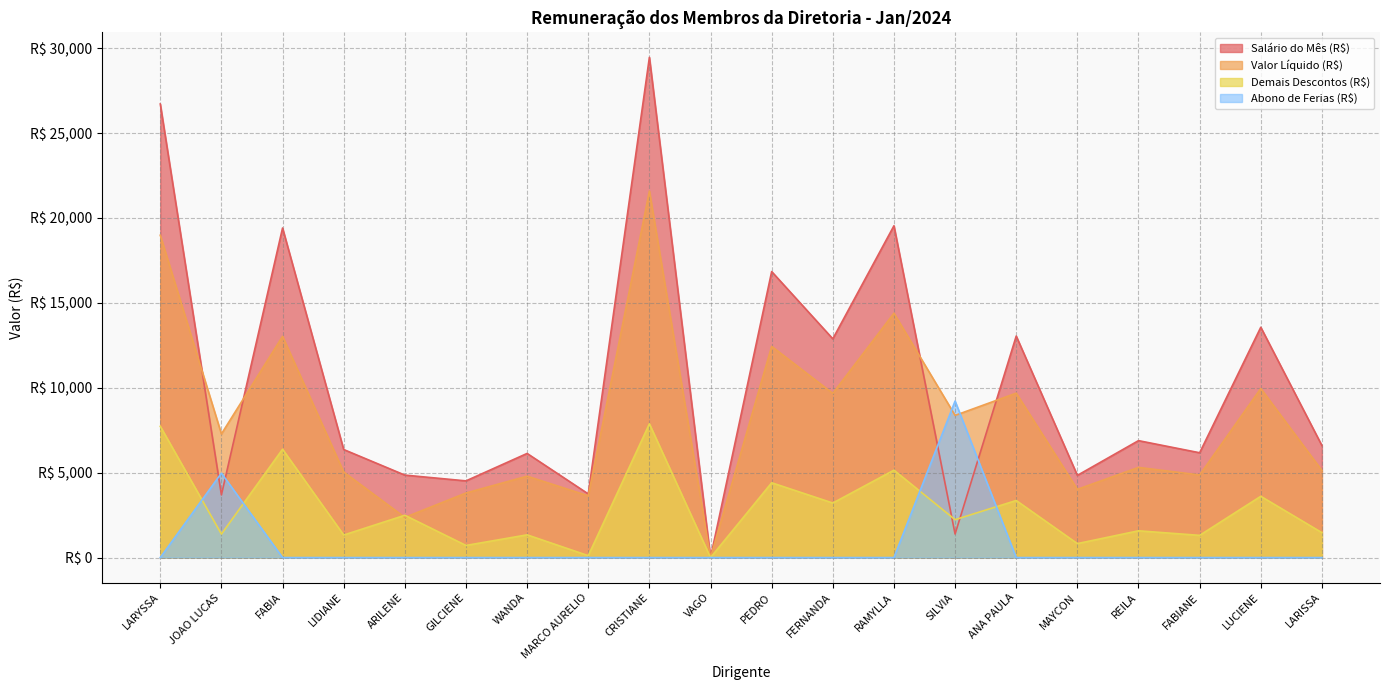

What is the difference between the second highest and second lowest values in the Abono de Ferias (R$) series?

4971.6